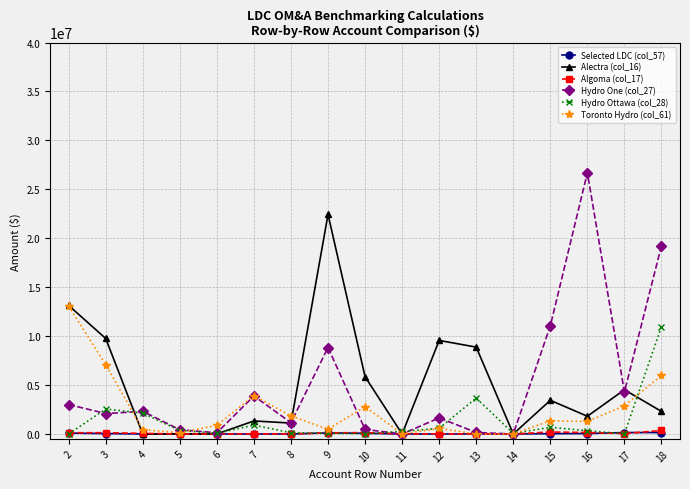

What is the total value across all series at 10?

9353593.4